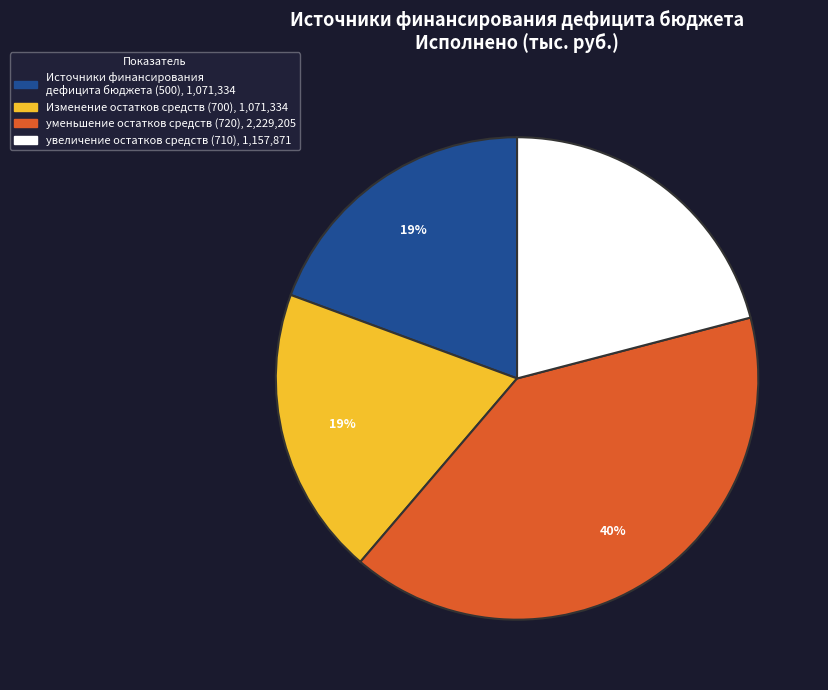

How many segments does this pie chart have?

4